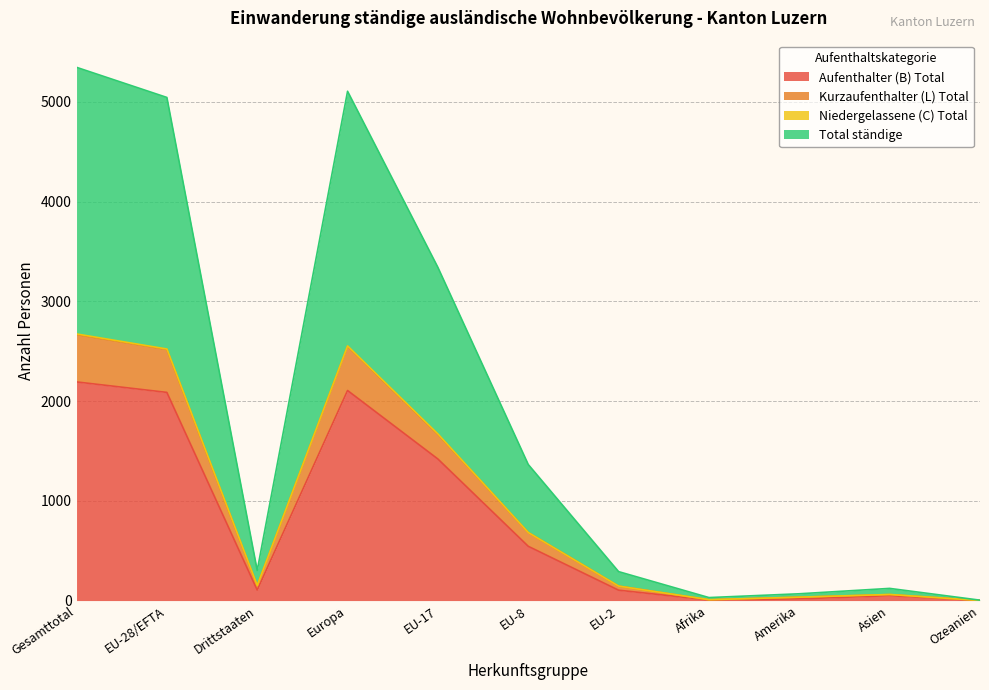

At which category is the sum across all series the highest?

Gesamttotal